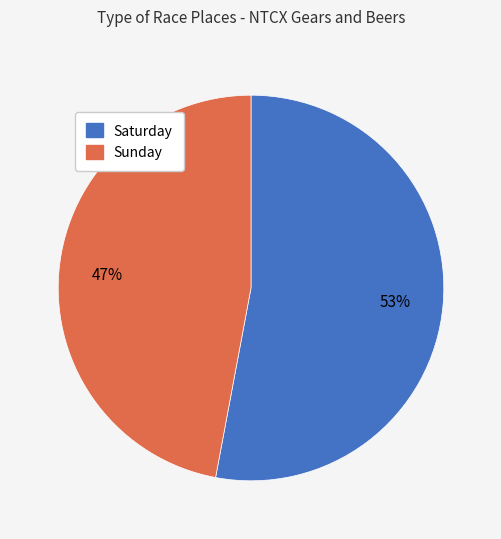

Is there a majority slice in this chart?

Yes